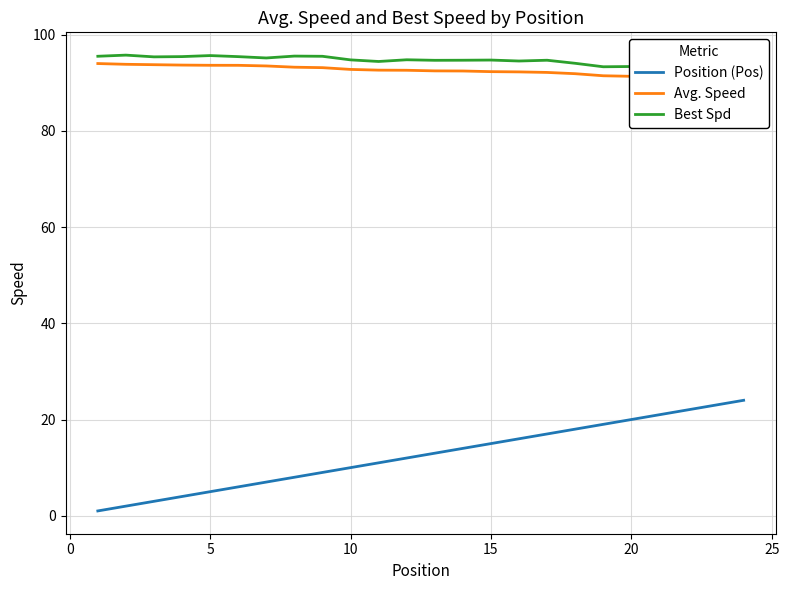

True or false: Position (Pos) has a value of 10 at 15.

False